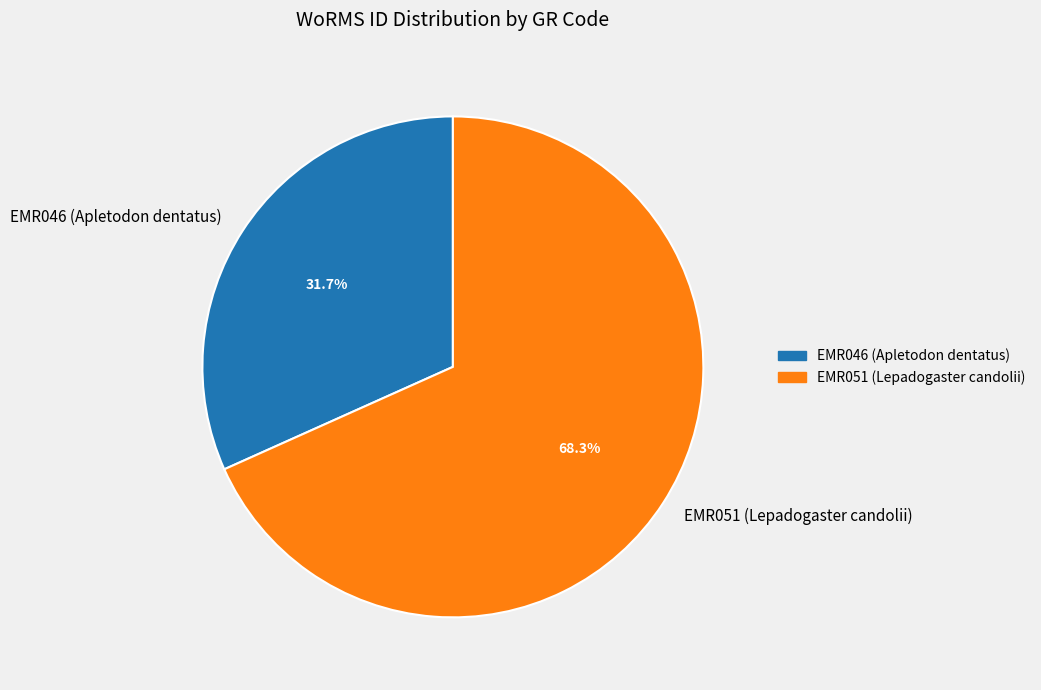

Which category accounts for the majority?

EMR051 (Lepadogaster candolii)